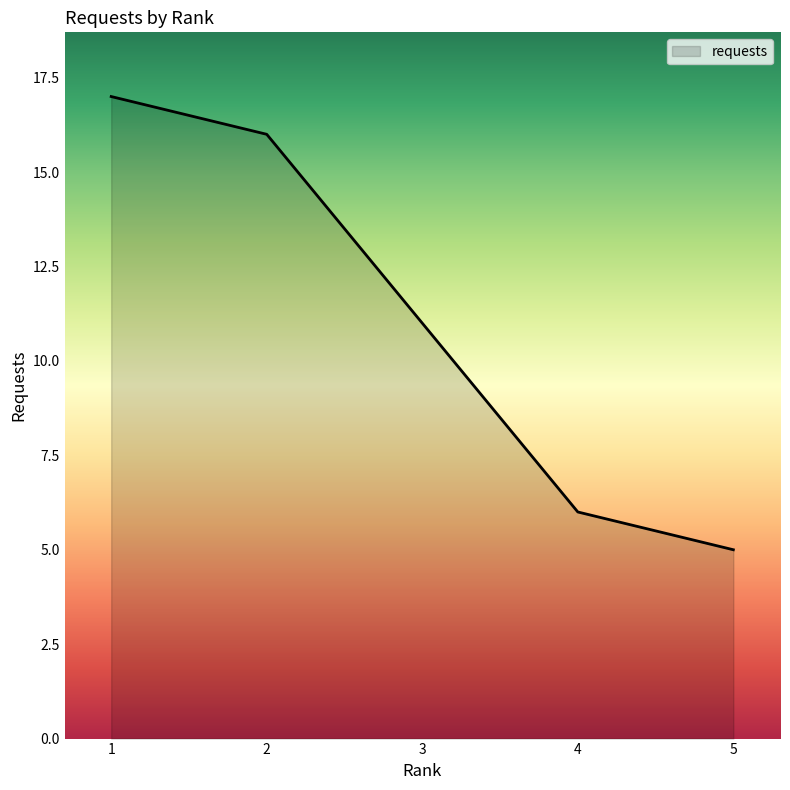

Count the number of data series in this chart.

1